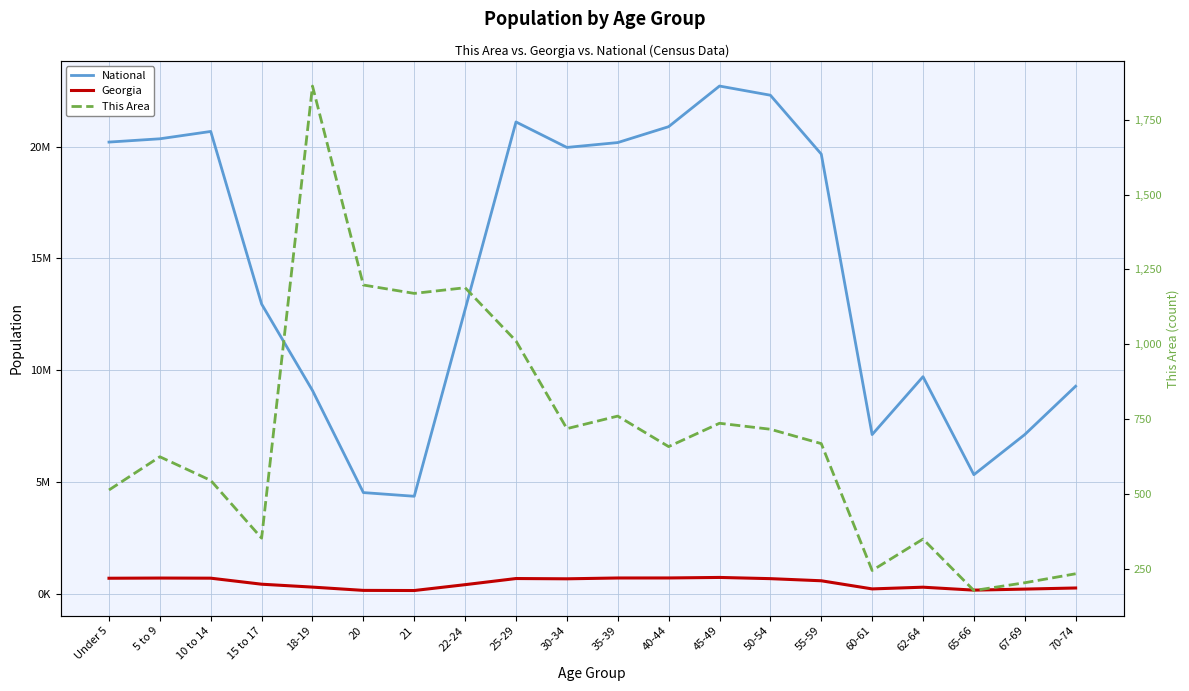

What is the sum of all Georgia values?

9262047